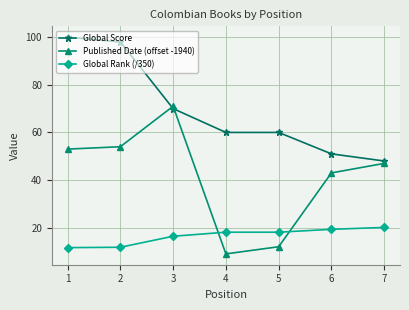

How many lines are shown in the chart?

3